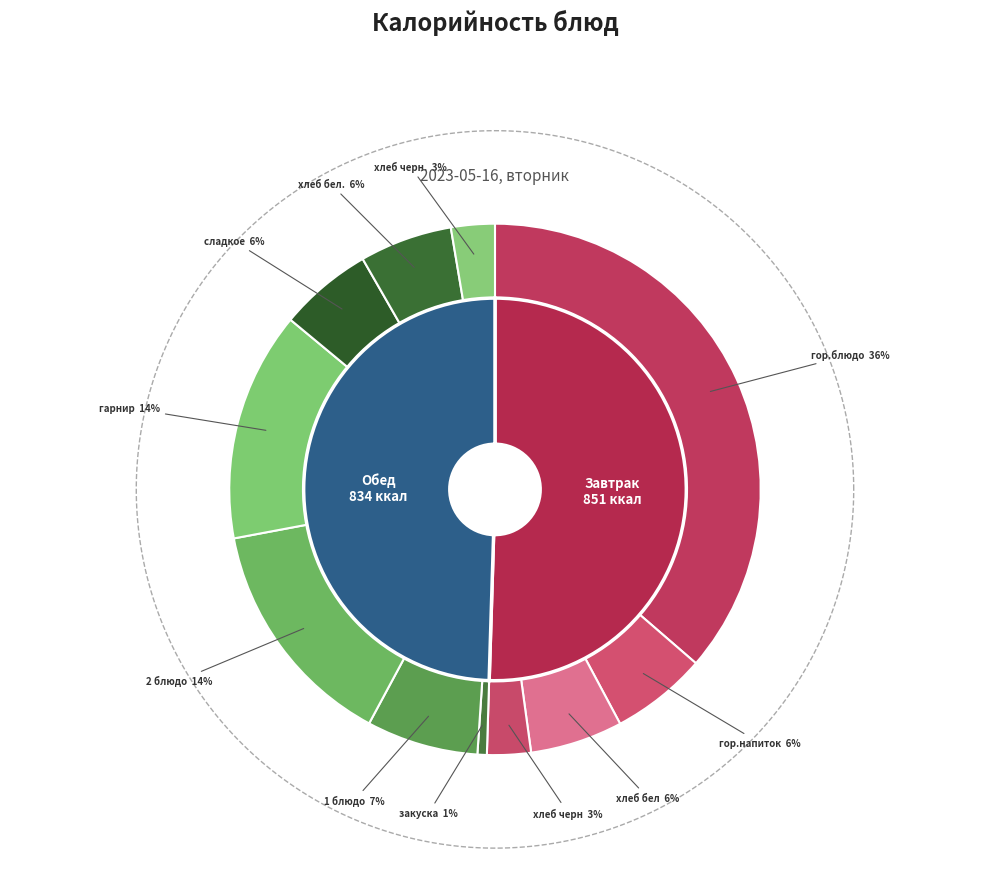

What is the total percentage of Завтрак (гор.блюдо) and Обед (гарнир)?

50.3%